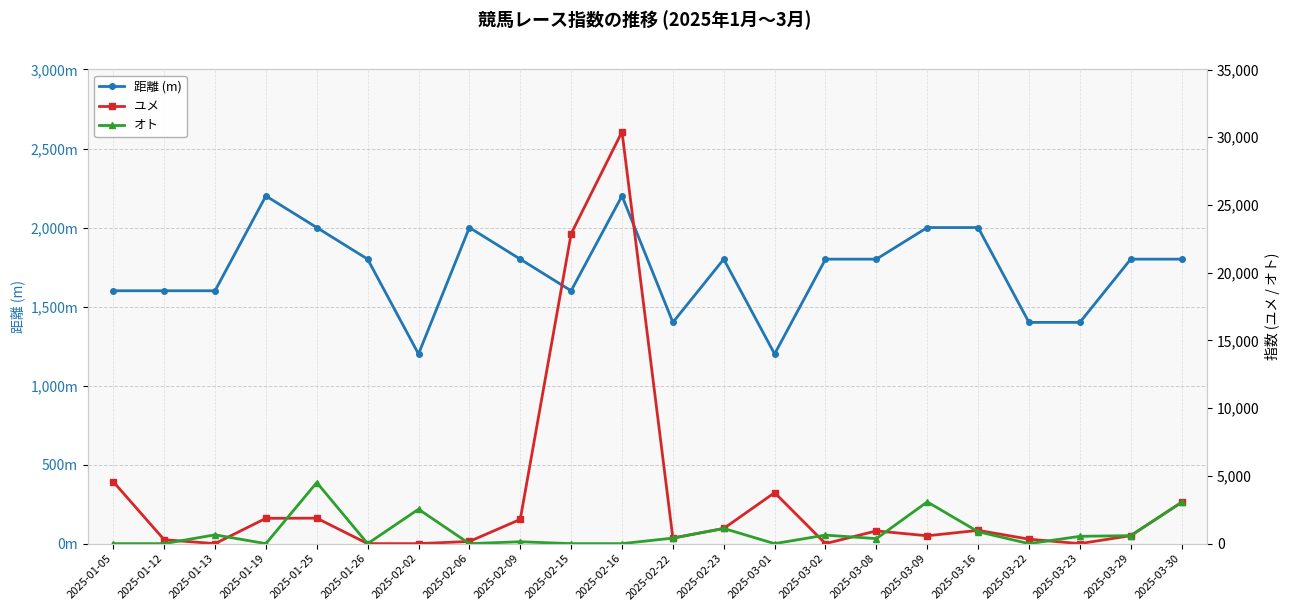

How many lines are shown in the chart?

3